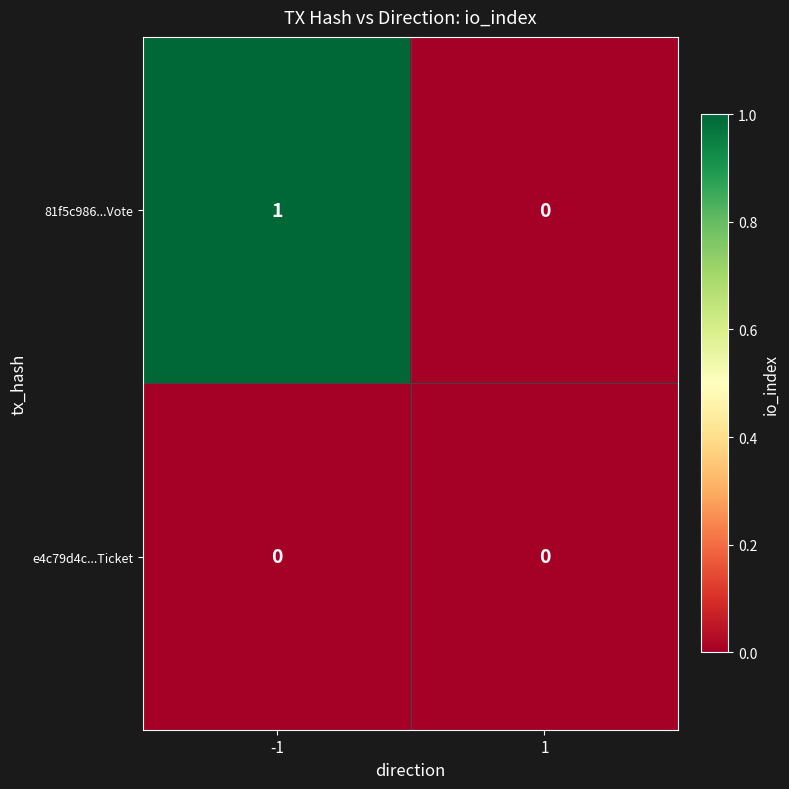

What is the greatest value displayed?

1